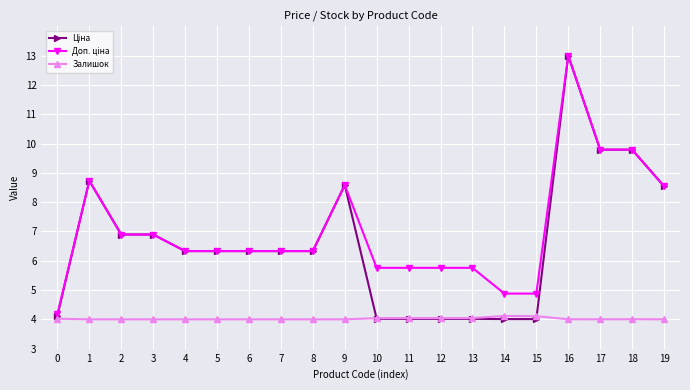

True or false: Залишок has a value of 4.0 at 17.

True